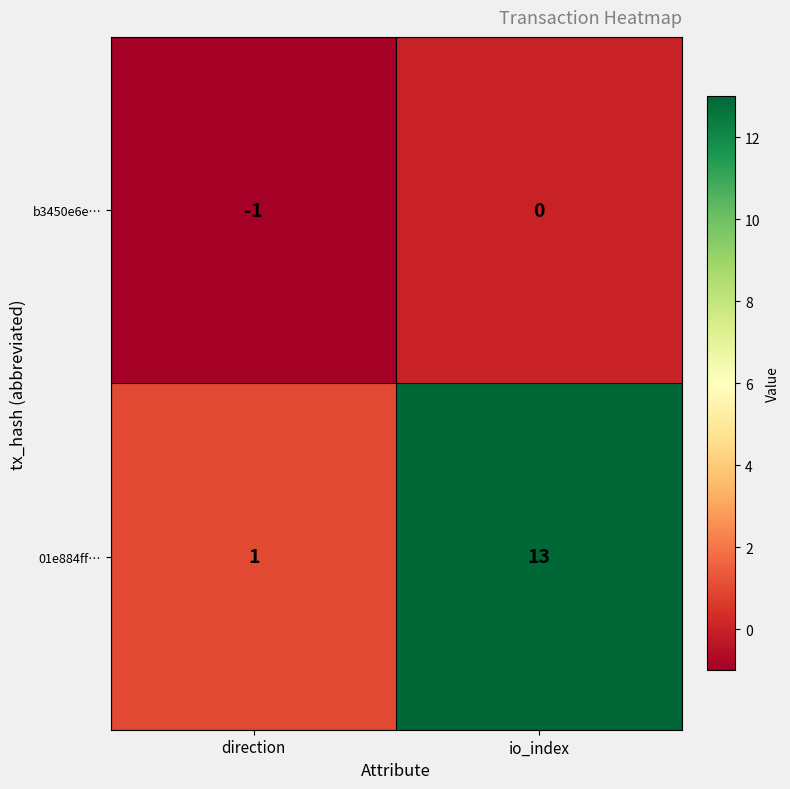

Reading left to right, what are all the values shown in this chart?

b3450e6e…: direction=-1	io_index=0
01e884ff…: direction=1	io_index=13